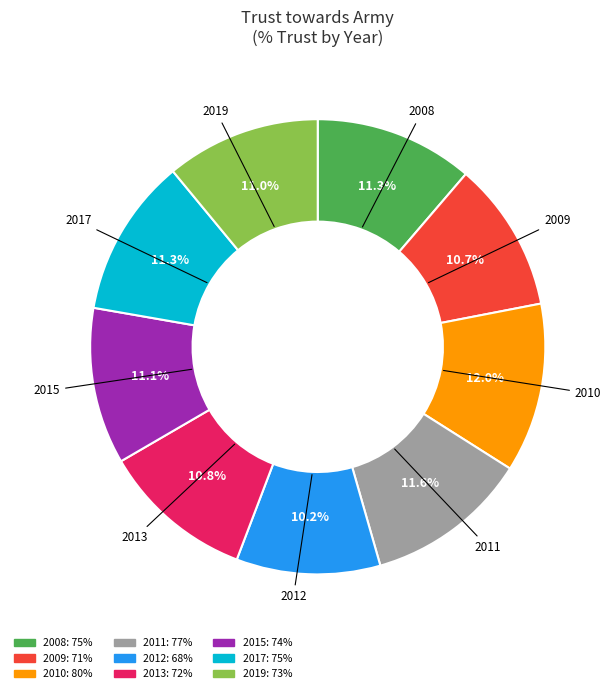

To the nearest percent, what is the average slice percentage?

11%